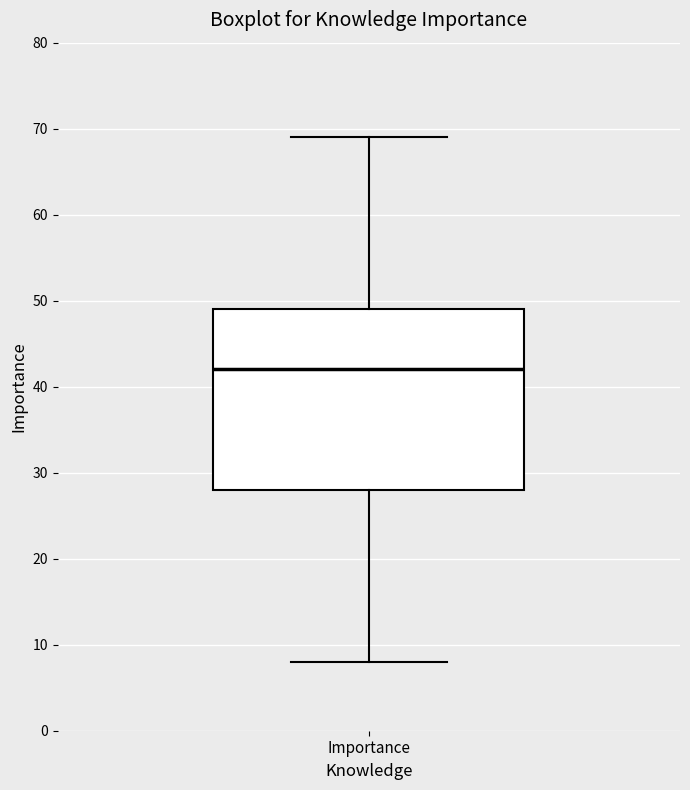

Where is the upper edge of the box for Importance on the y-axis? The values are not printed on the chart, so give them approximately, as read against the axis.

49